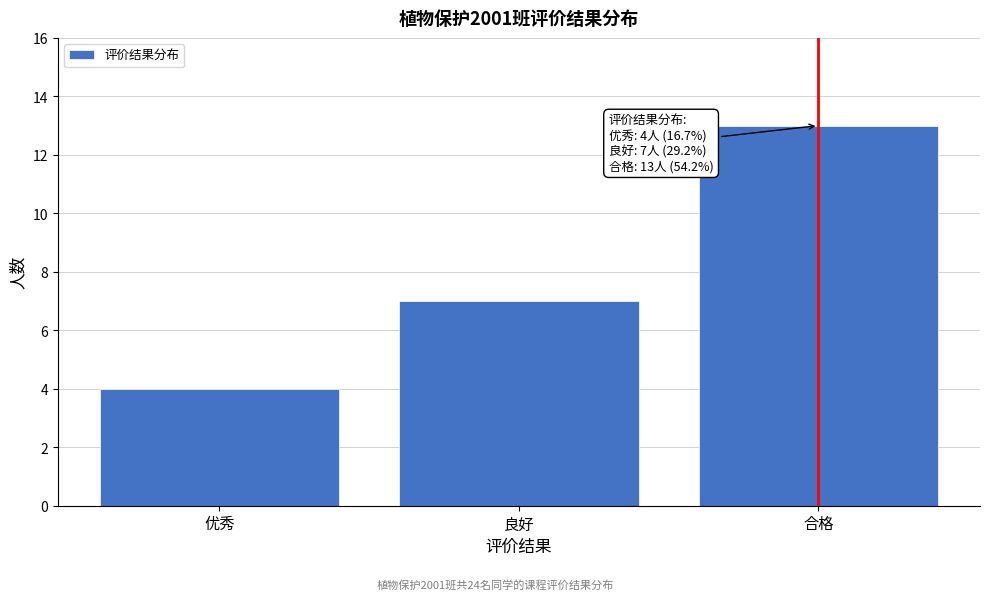

Reading right to left, list all the values displayed in this chart.

13	7	4